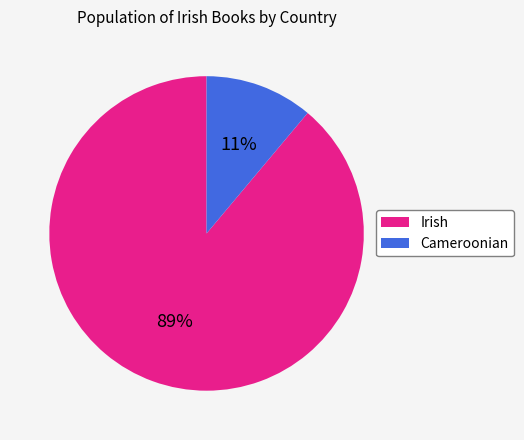

To the nearest percent, what is the difference between the largest and smallest slice percentages?

78%